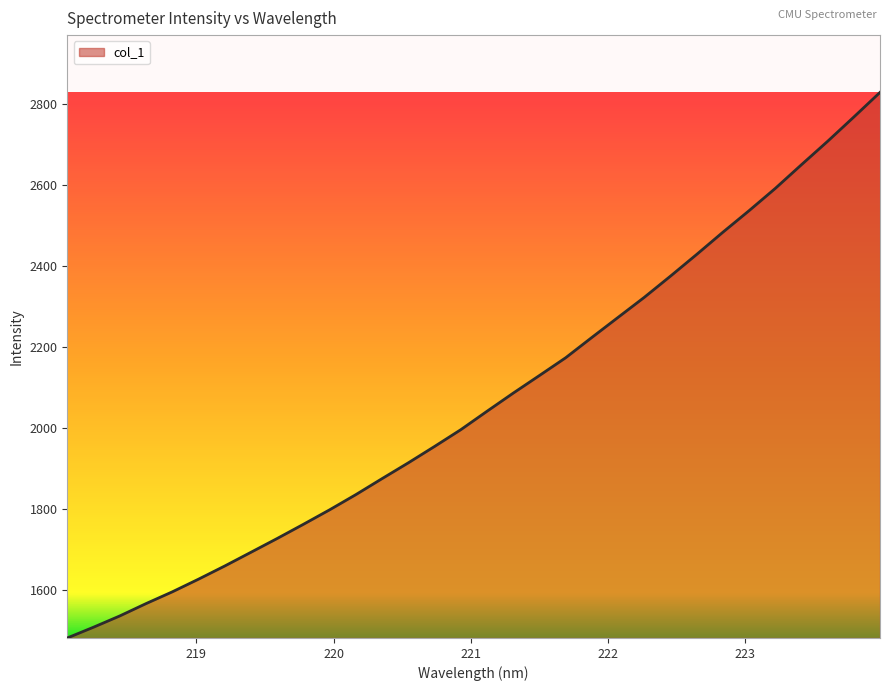

What is the minimum value shown in the chart?

1481.2